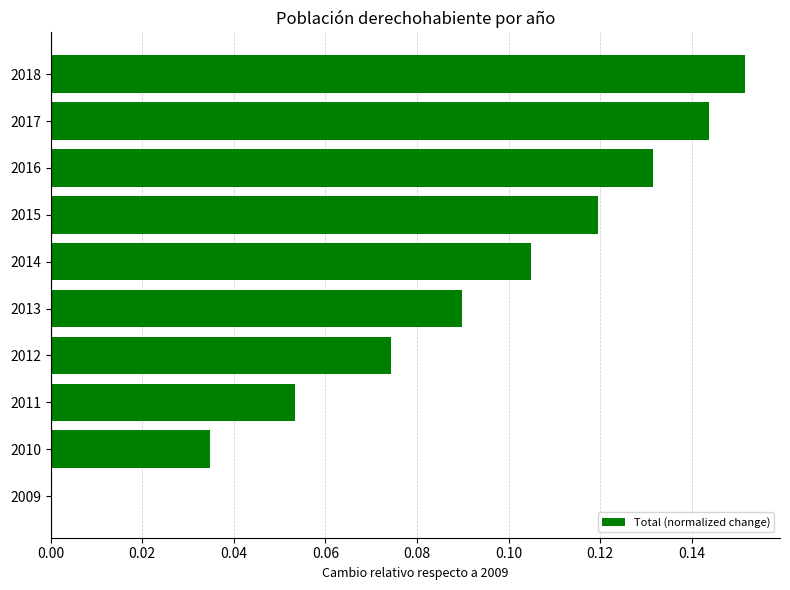

How many data points are above 0?

9